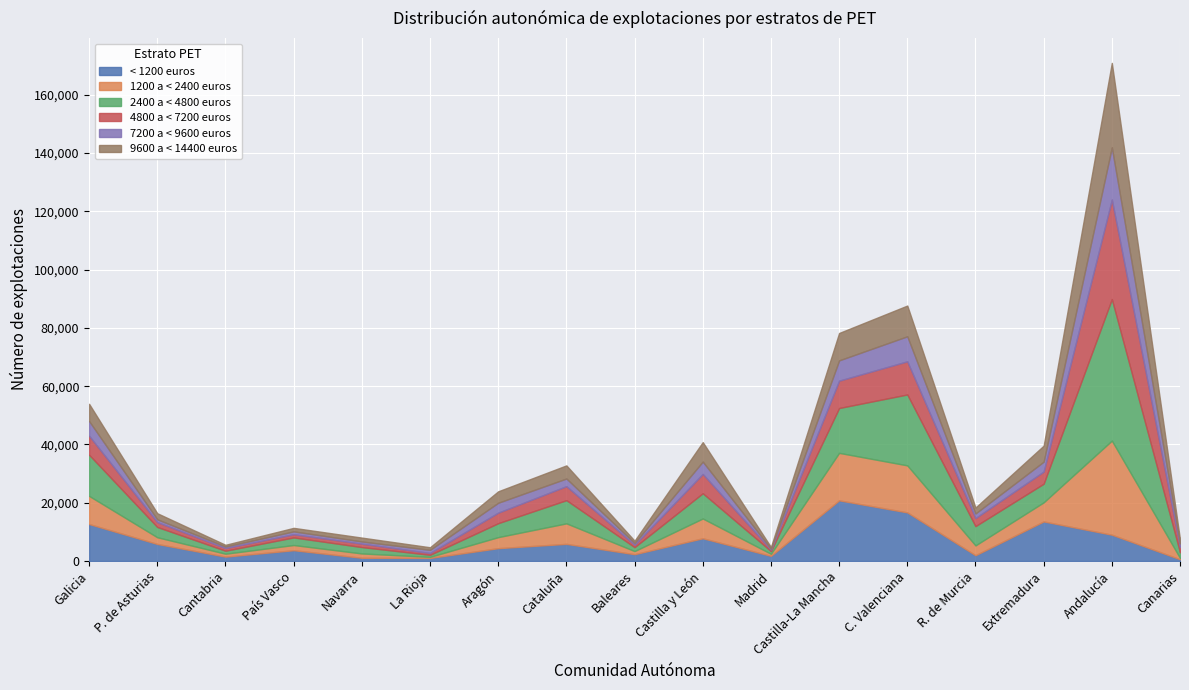

At which category is the sum across all series the highest?

Andalucía